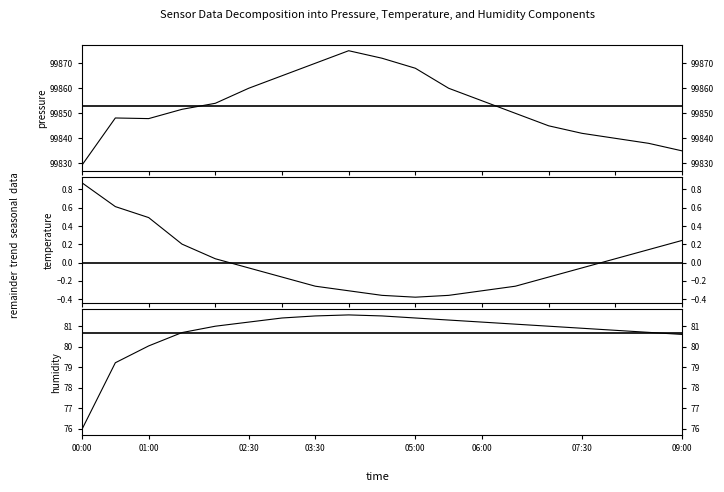

What is the smallest value displayed?

-0.4